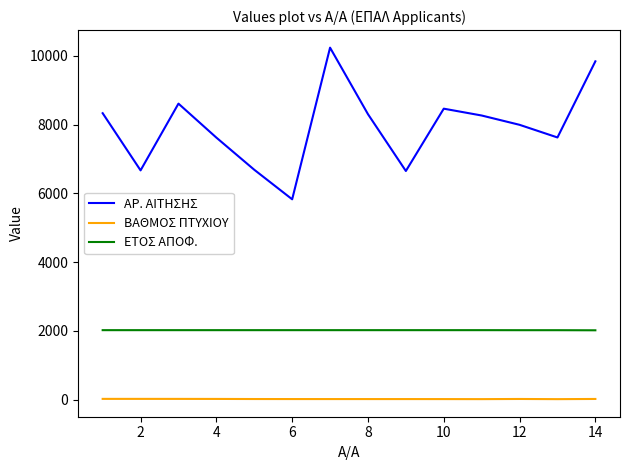

True or false: ΕΤΟΣ ΑΠΟΦ. and ΒΑΘΜΟΣ ΠΤΥΧΙΟΥ intersect in this chart.

False